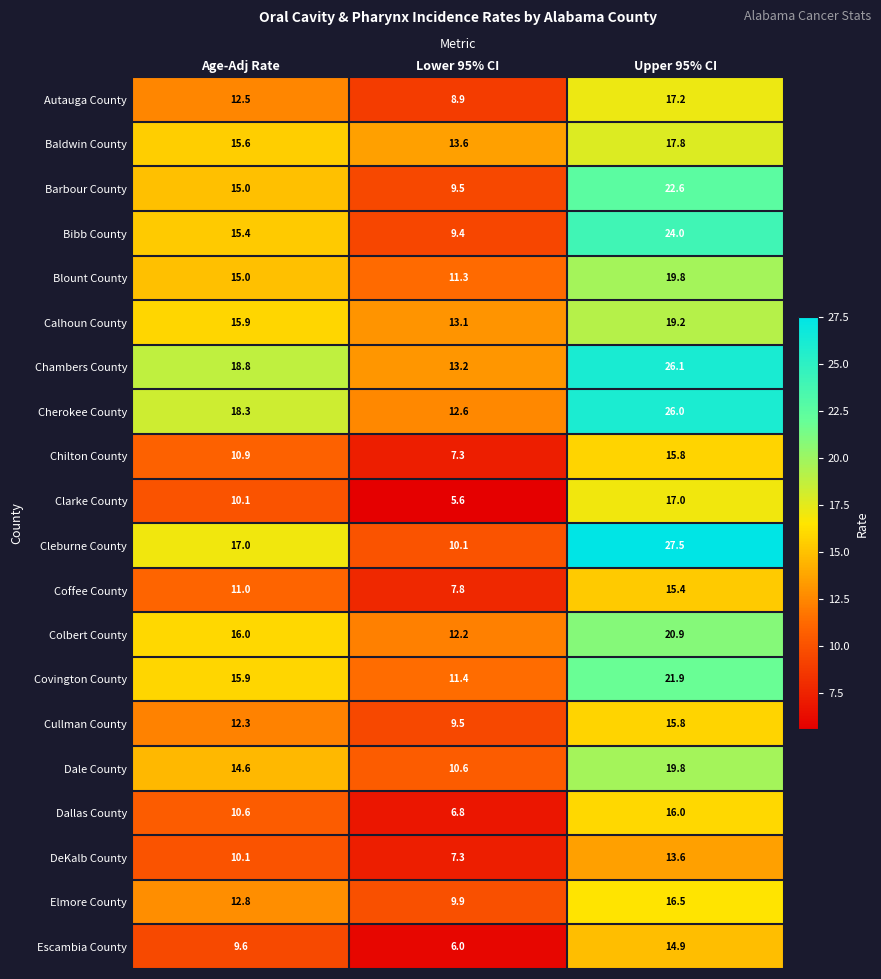

What is the minimum value shown in the chart?

5.6